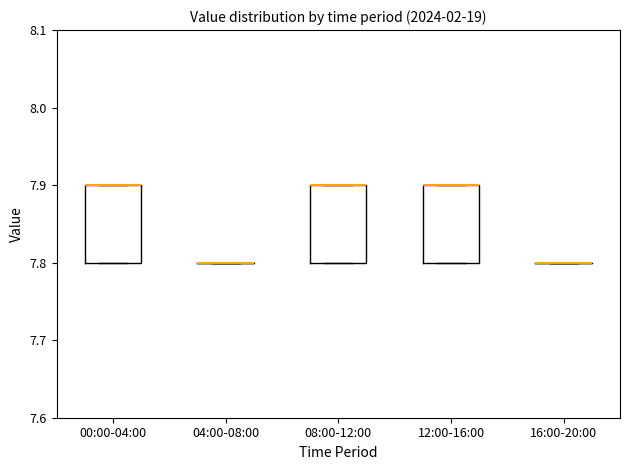

Reading left to right, read every box against the y-axis: the position of its median line, the range the box covers, and the ends of its whiskers. The values are not printed on the chart, so give them approximately, as read against the axis.

00:00-04:00: median 7.9 (drawn on the box's upper edge), box 7.8 to 7.9, whiskers 7.8 to 7.9
04:00-08:00: box collapsed to a line at 7.8, whiskers 7.8 to 7.8
08:00-12:00: median 7.9 (drawn on the box's upper edge), box 7.8 to 7.9, whiskers 7.8 to 7.9
12:00-16:00: median 7.9 (drawn on the box's upper edge), box 7.8 to 7.9, whiskers 7.8 to 7.9
16:00-20:00: box collapsed to a line at 7.8, whiskers 7.8 to 7.8